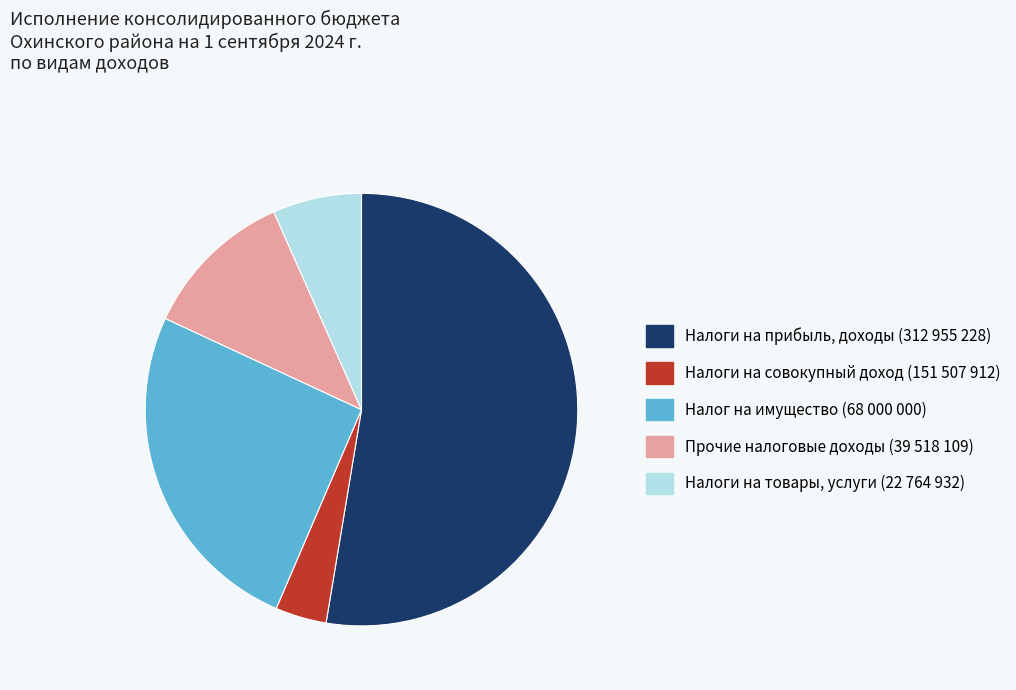

Is there any slice that represents more than half of the pie?

Yes